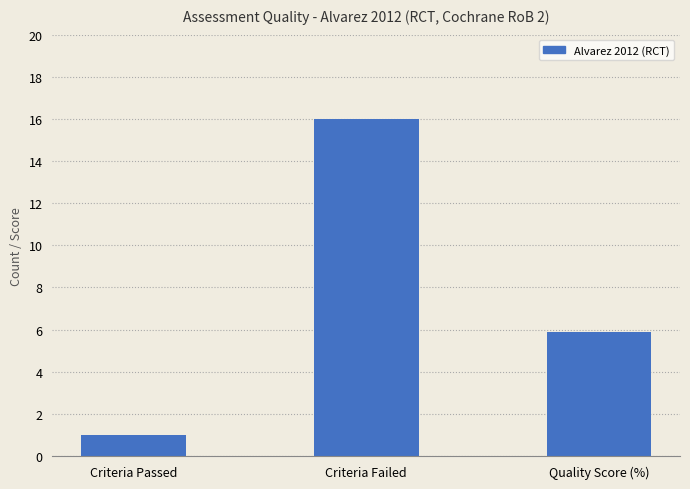

What is the value of the 3rd bar from the left?

5.9